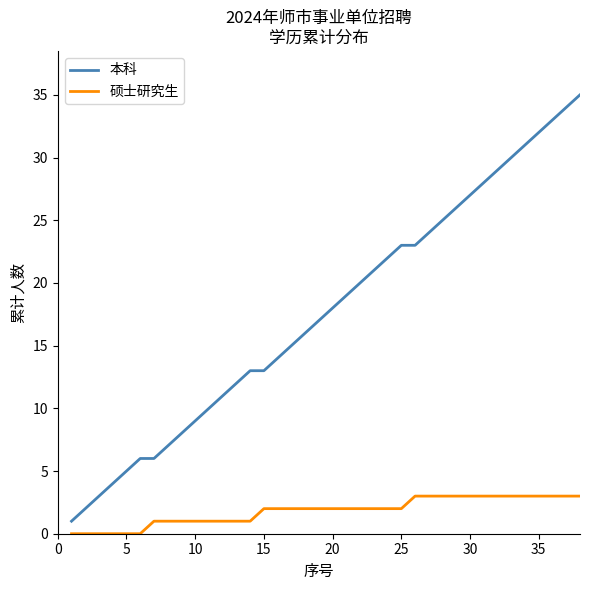

What is the difference between the maximum and minimum values in the 本科 series?

34